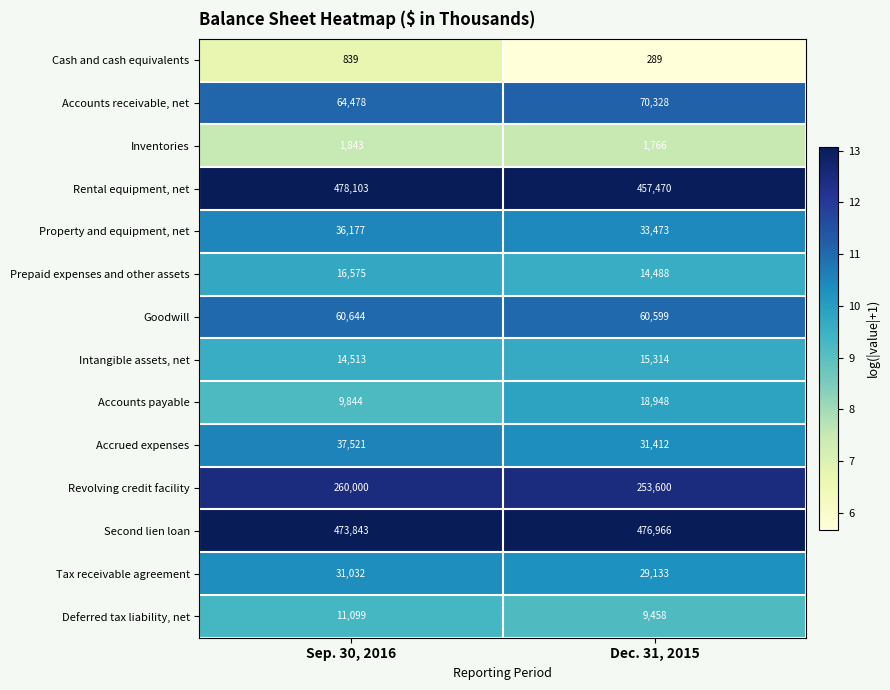

What is the total value across all series at Dec. 31, 2015?

1473244